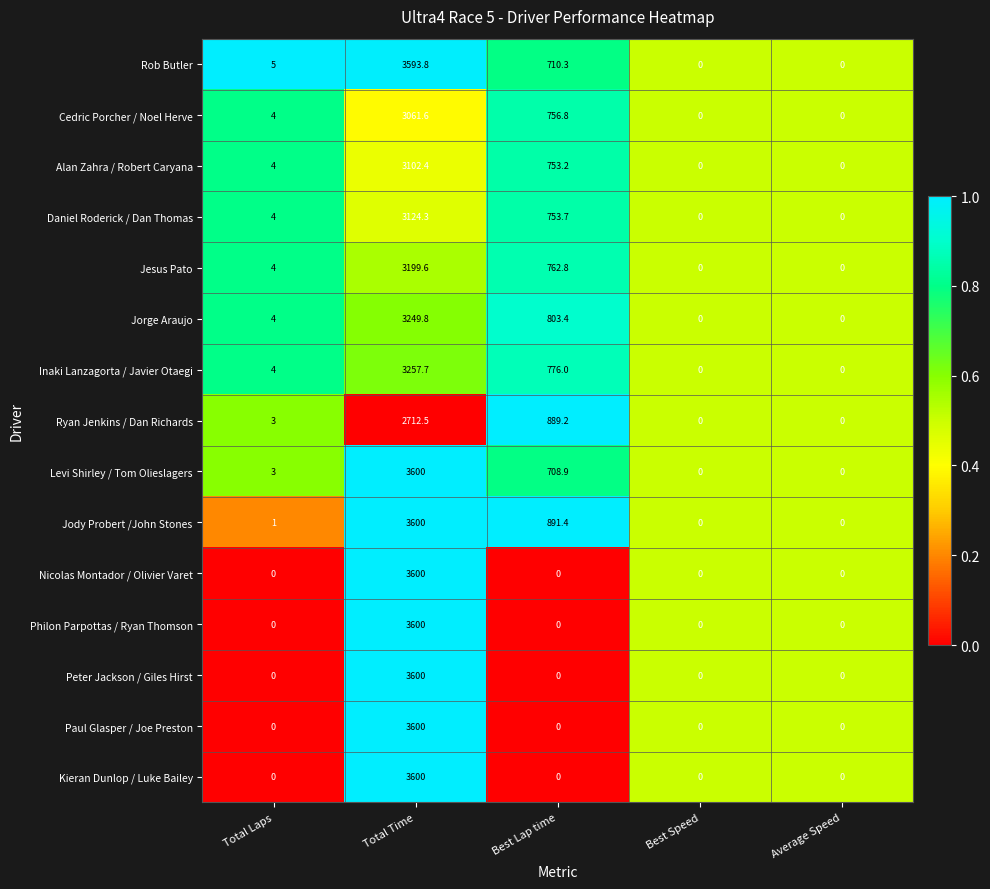

The value of Rob Butler at Best Speed is 1248.3. True or false?

False